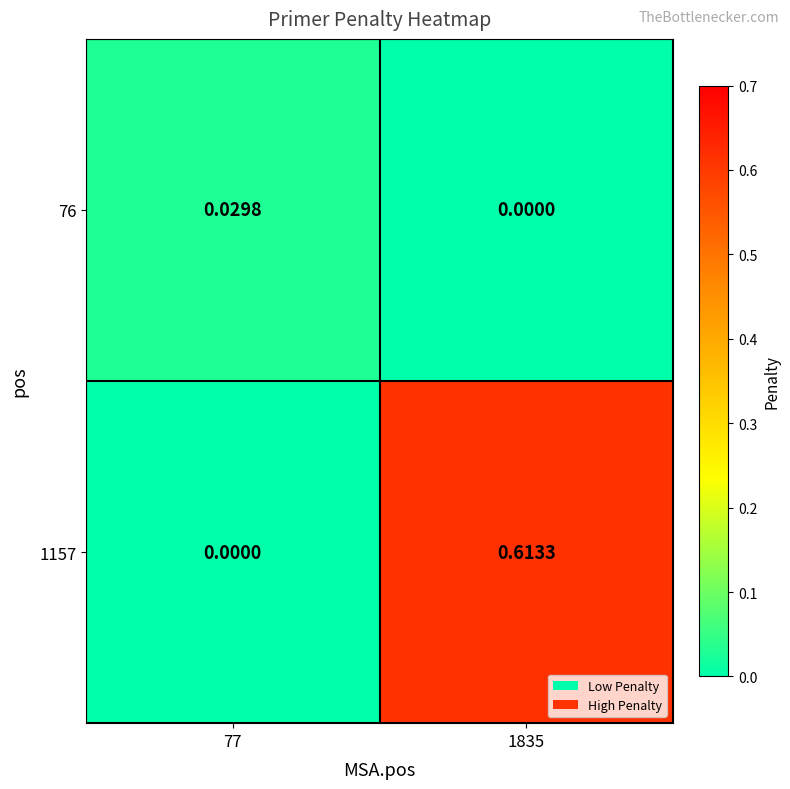

Is the value of 1157 at 1835 greater than the value of 76 at 1835?

Yes